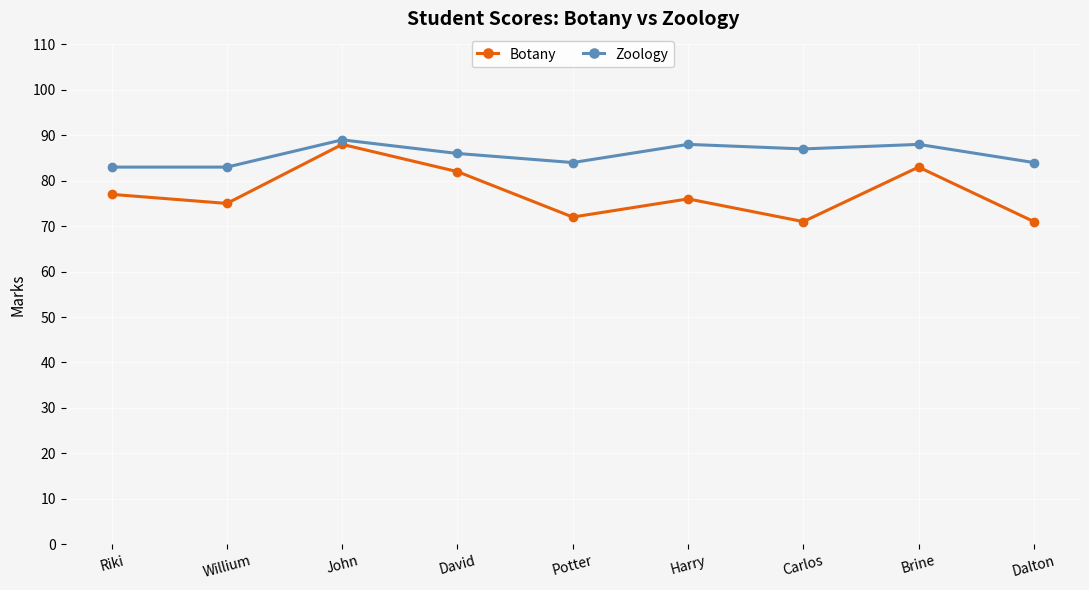

Is it true that Botany equals 82 at David?

True